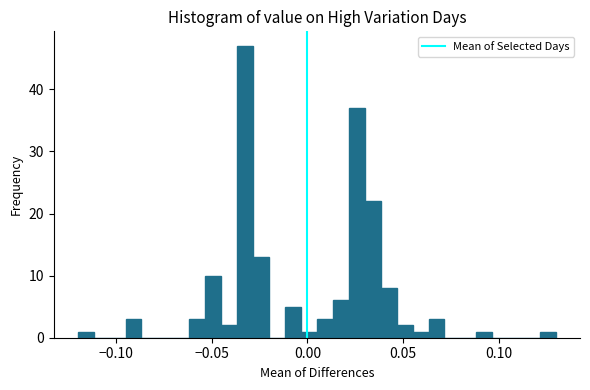

Around what value on the x-axis is the tallest bar? Give the approximate position of its centre, as read against the axis.

-0.030